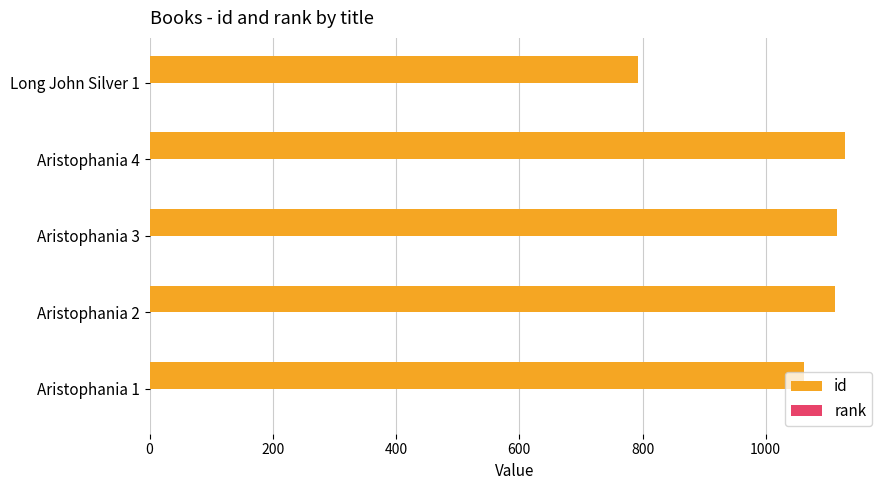

Between Aristophania 1 and Long John Silver 1, which series saw the biggest shift?

id